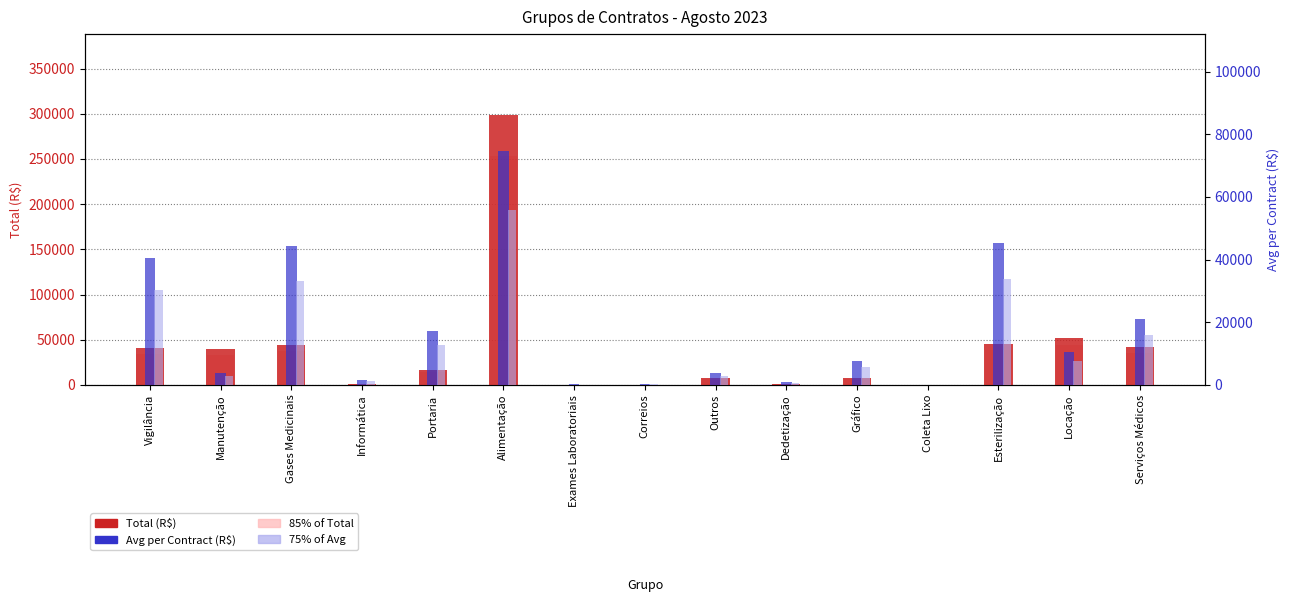

The chart shows a value of 2629.4 at Outros. True or false?

False